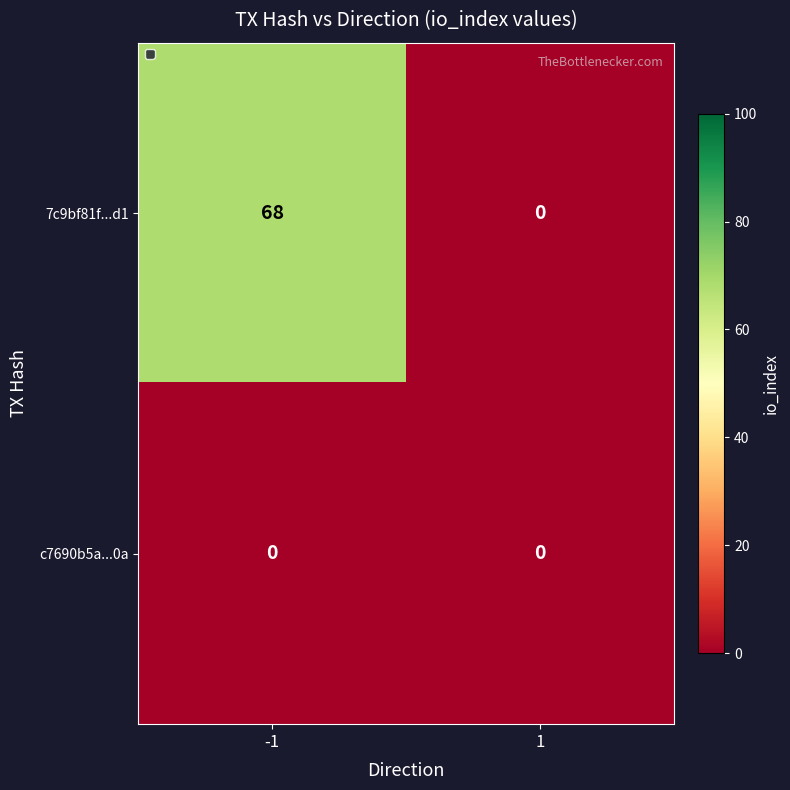

What is the sum of the 7c9bf81f...d1 values at 1 and -1?

68